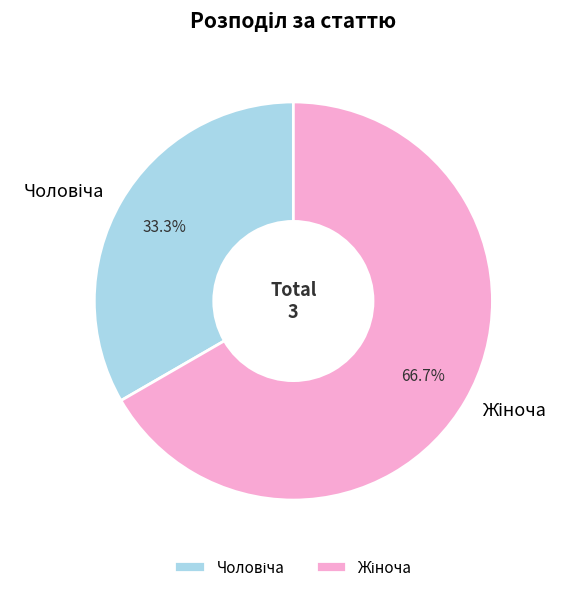

Does any single category account for the majority?

Yes